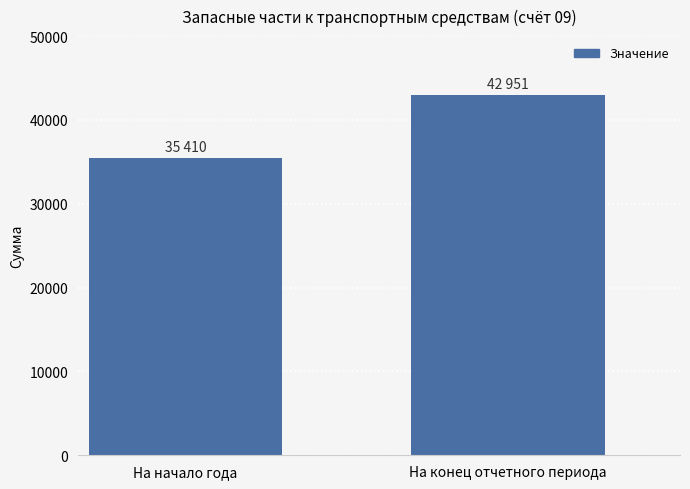

What is the ratio of the value at На начало года to the value at На конец отчетного периода?

0.8